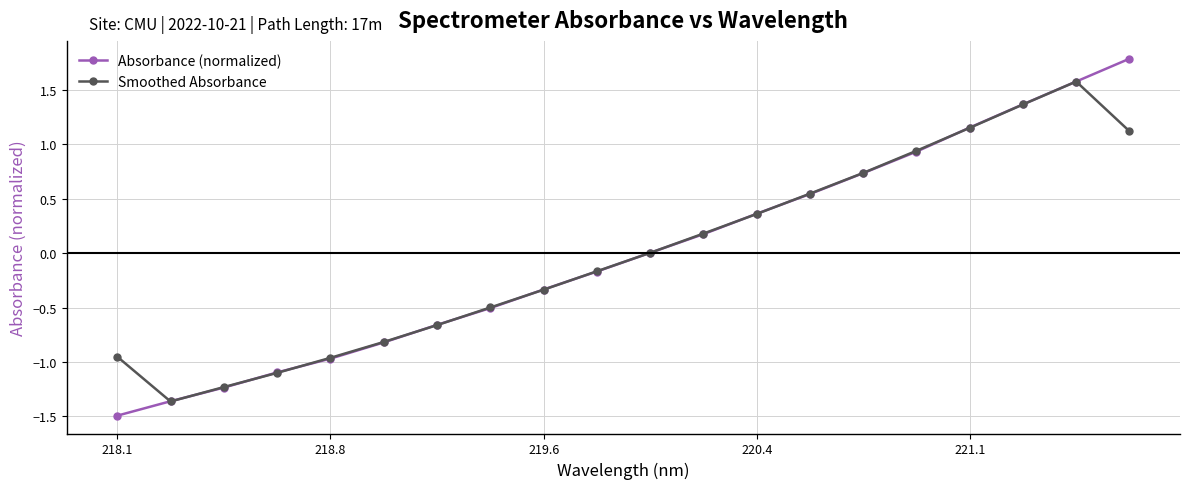

What is the minimum value for Absorbance (normalized)?

-1.5